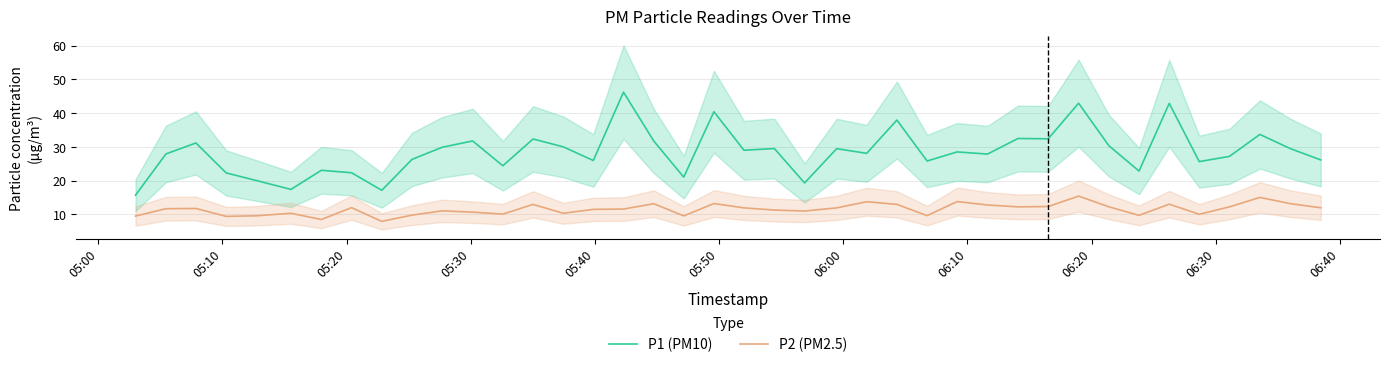

How many interior local peaks does the P1 (PM10) series have?

14